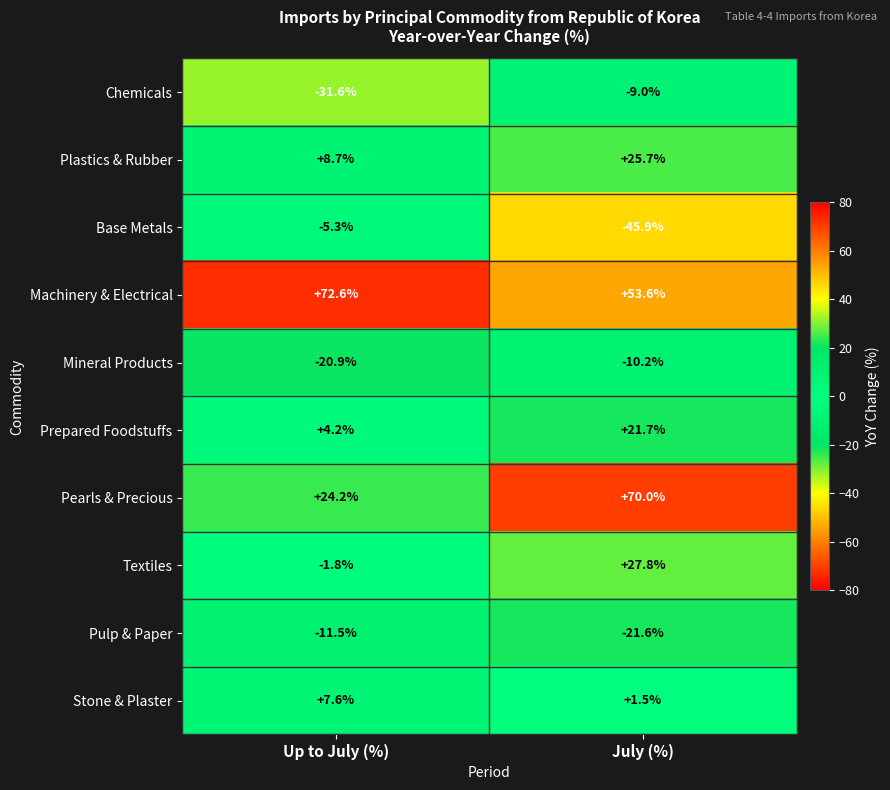

At which category does the chart reach its minimum across all series?

July (%)